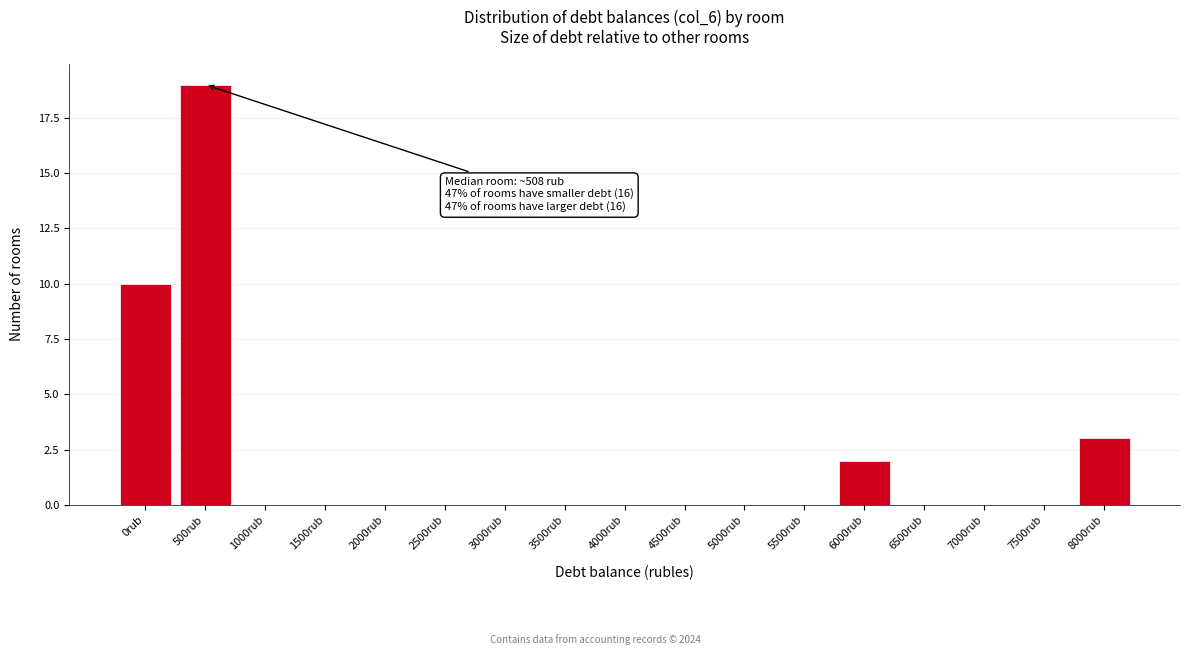

Reading left to right, extract all data points from this chart.

0rub=10	500rub=19	1000rub=0	1500rub=0	2000rub=0	2500rub=0	3000rub=0	3500rub=0	4000rub=0	4500rub=0	5000rub=0	5500rub=0	6000rub=2	6500rub=0	7000rub=0	7500rub=0	8000rub=3